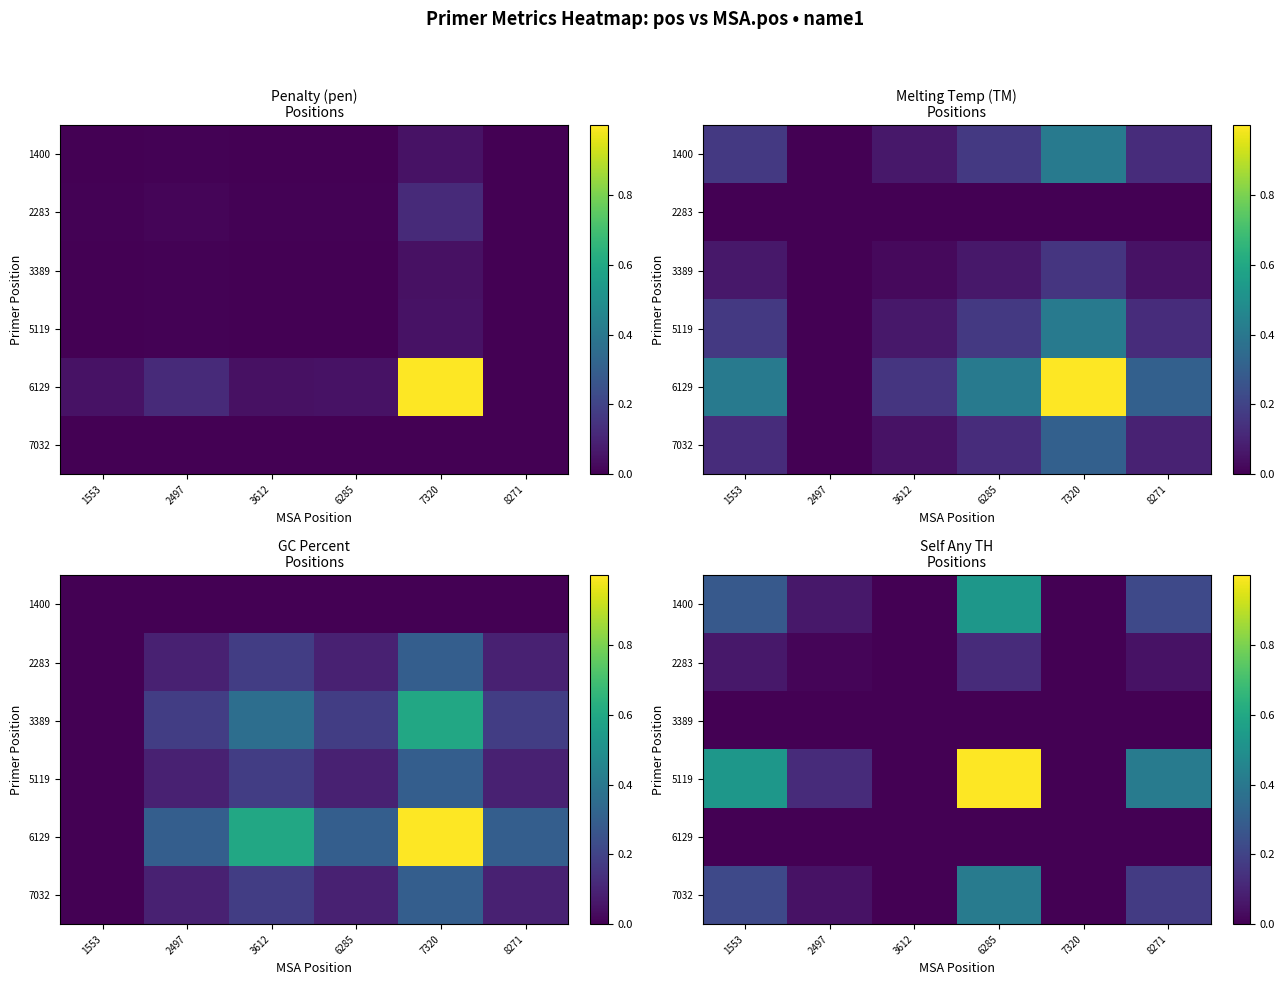

At which category does the chart reach its minimum across all series?

3612